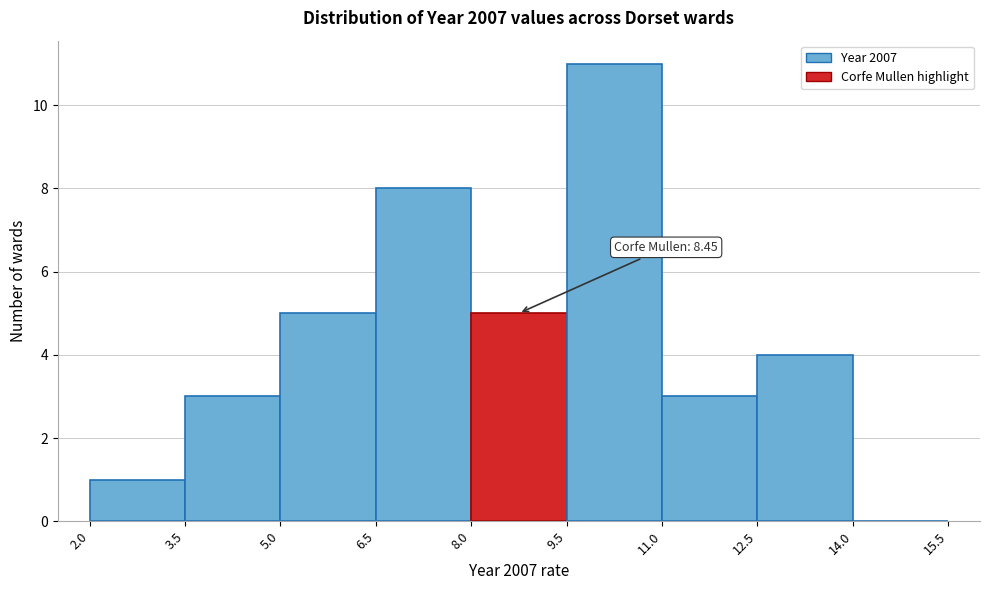

Which range on the x-axis has the tallest bar?

9.5 to 11.0